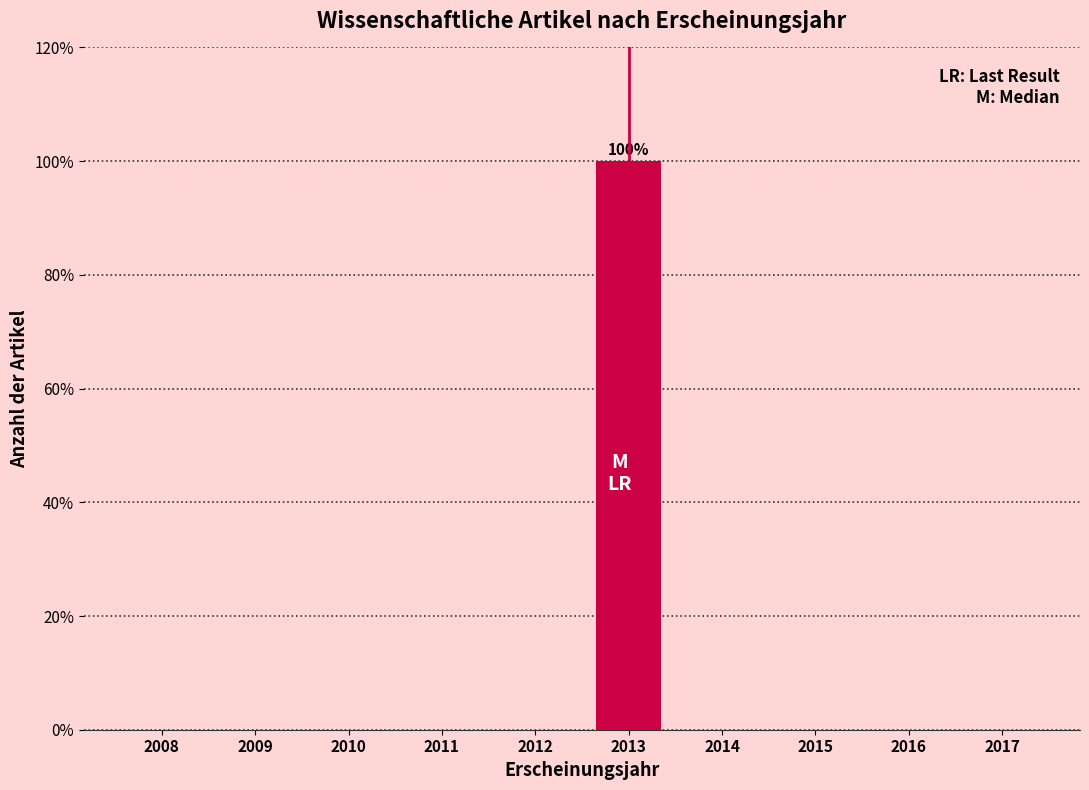

Reading left to right, what are all the values shown in this chart?

2008=0	2009=0	2010=0	2011=0	2012=0	2013=100	2014=0	2015=0	2016=0	2017=0